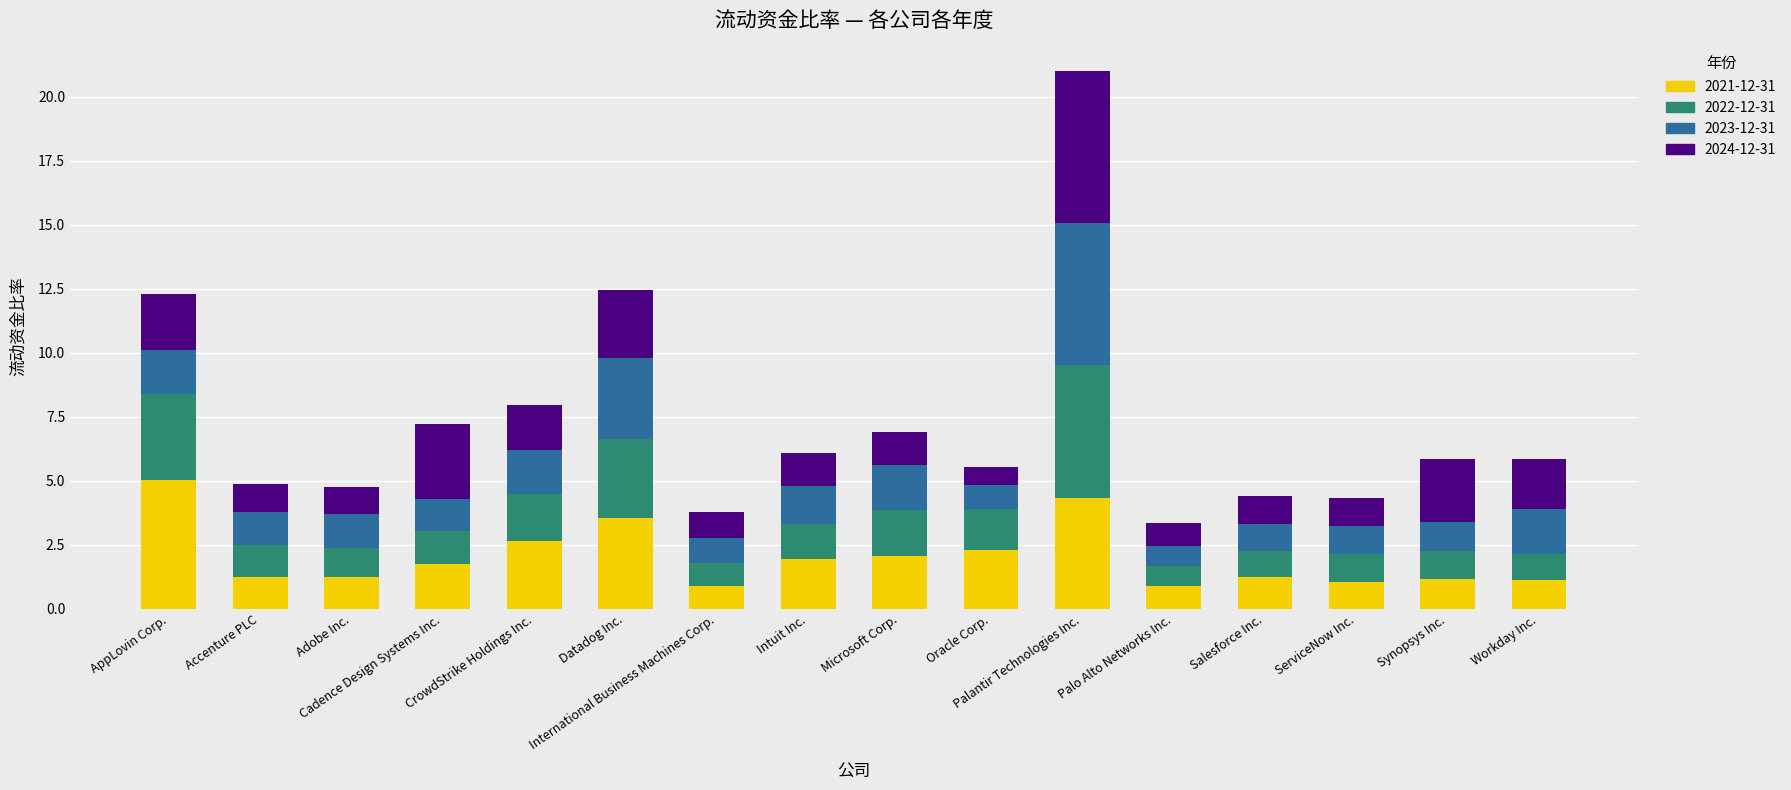

True or false: 2021-12-31 has a value of 1.8 at Workday Inc..

False